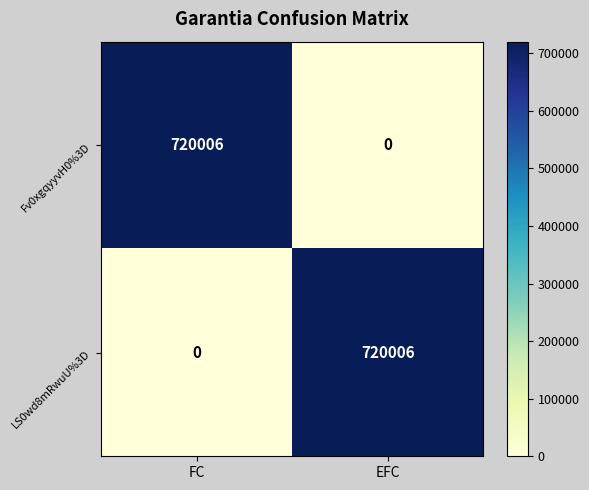

What is the spread (max minus min) of values at FC?

720006